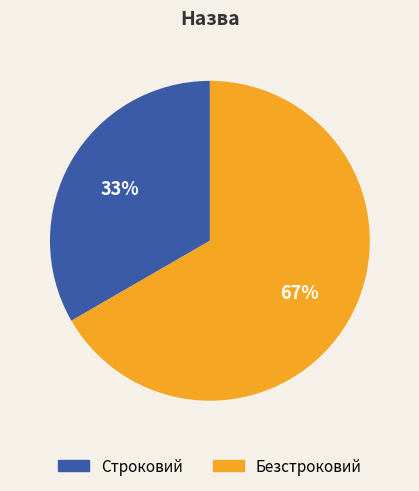

What is the majority slice?

Безстроковий